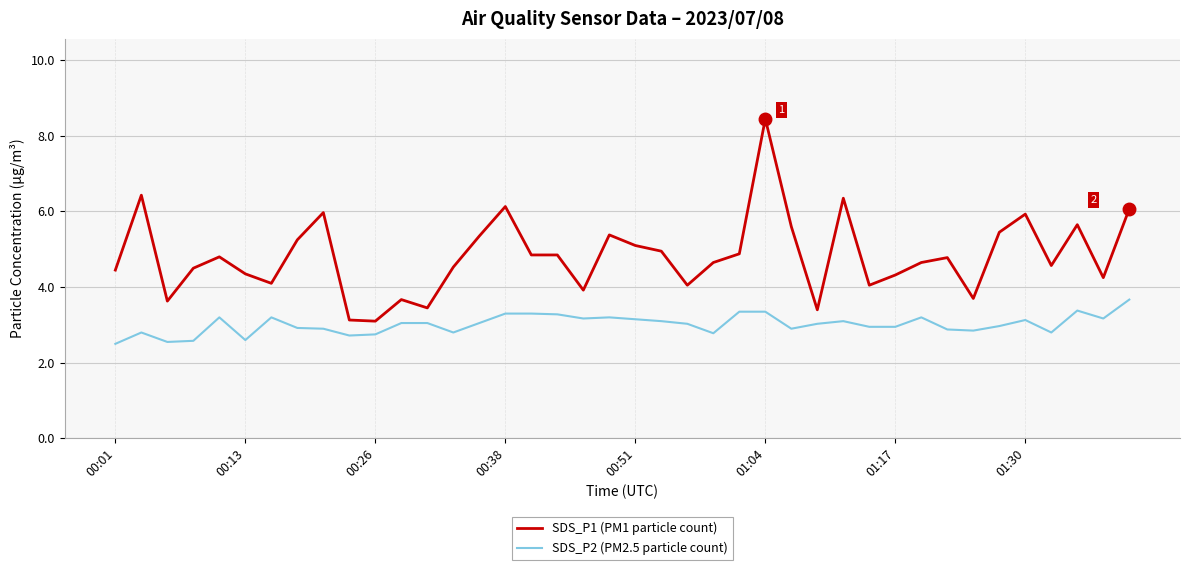

Which series has the largest total across all categories?

SDS_P1 (PM1 particle count)